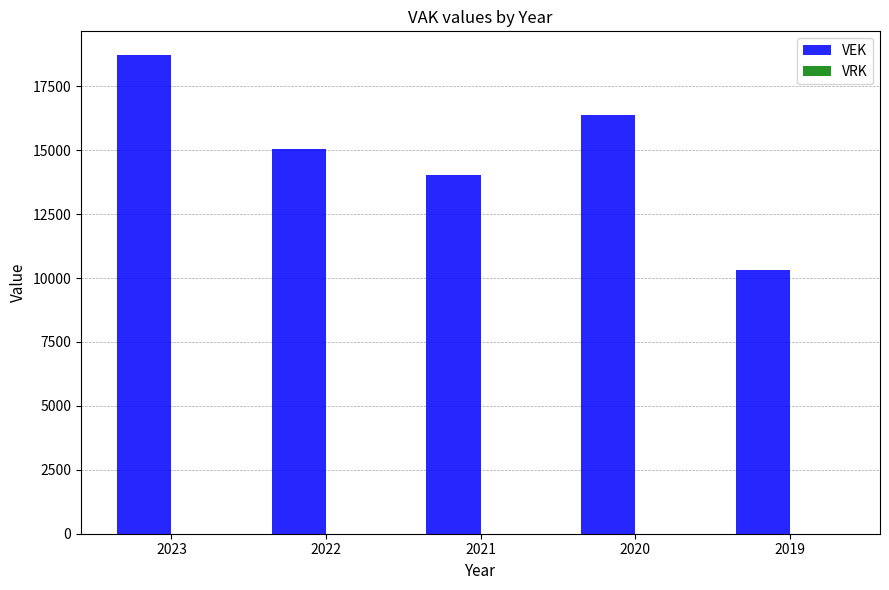

Reading right to left, what are all the values shown in this chart?

10299	16390	14037	15035	18713